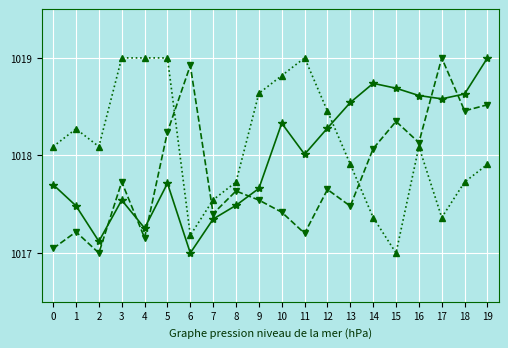

What is the maximum value shown in the chart?

1019.0